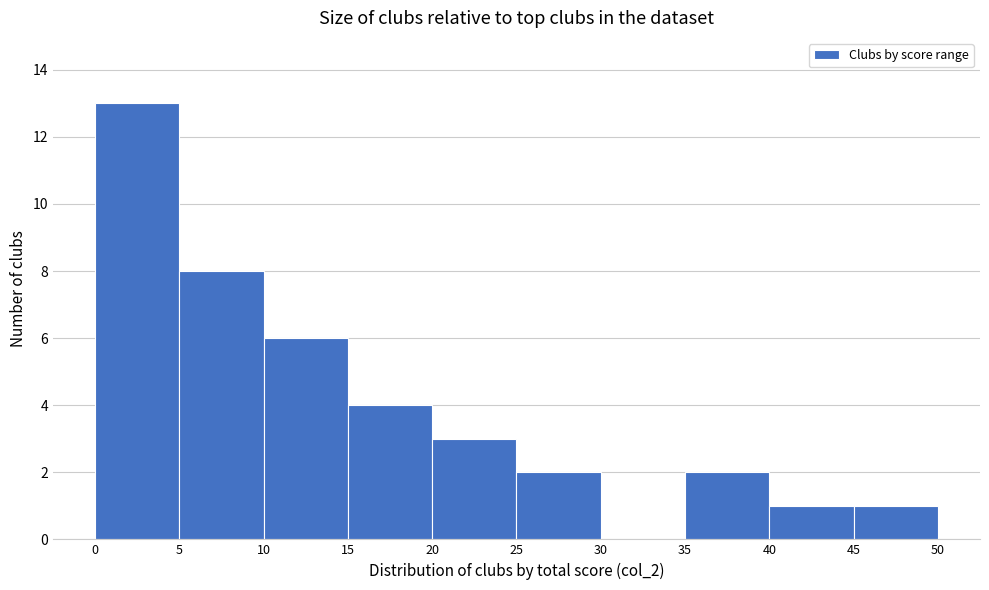

Reading left to right, list every bar in this chart as the range it spans on the x-axis followed by its height. The values are not printed on the chart, so give them approximately, as read against the axis.

0 to 5: 13
5 to 10: 8
10 to 15: 6
15 to 20: 4
20 to 25: 3
25 to 30: 2
30 to 35: 0
35 to 40: 2
40 to 45: 1
45 to 50: 1